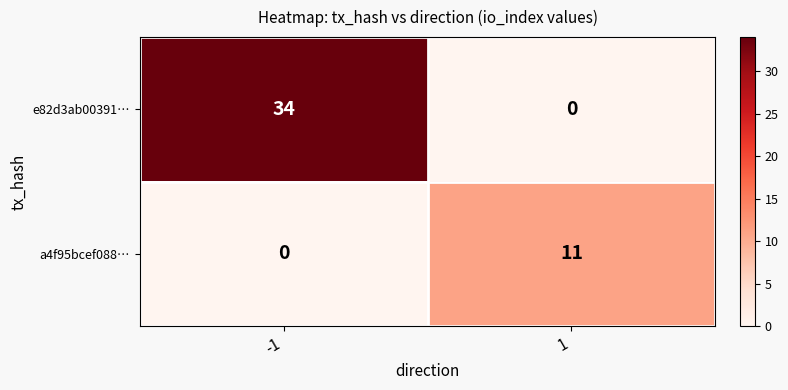

What is the greatest value displayed?

34